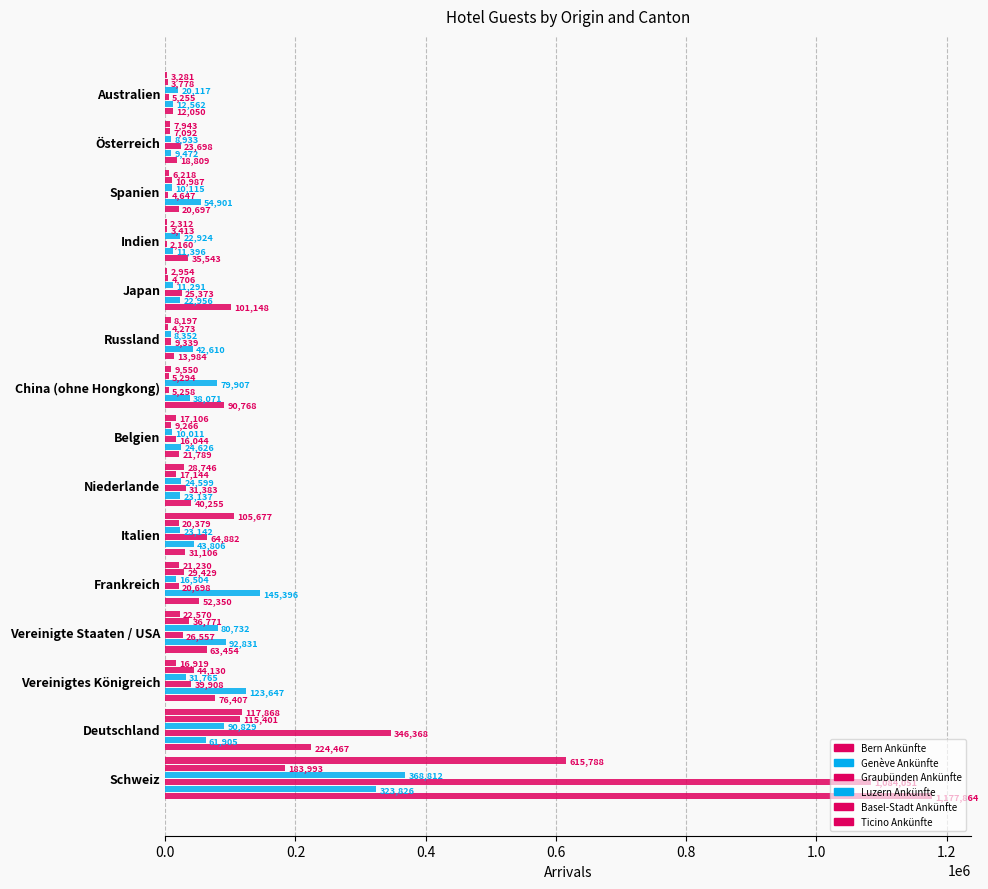

Count the number of categories in the chart.

15